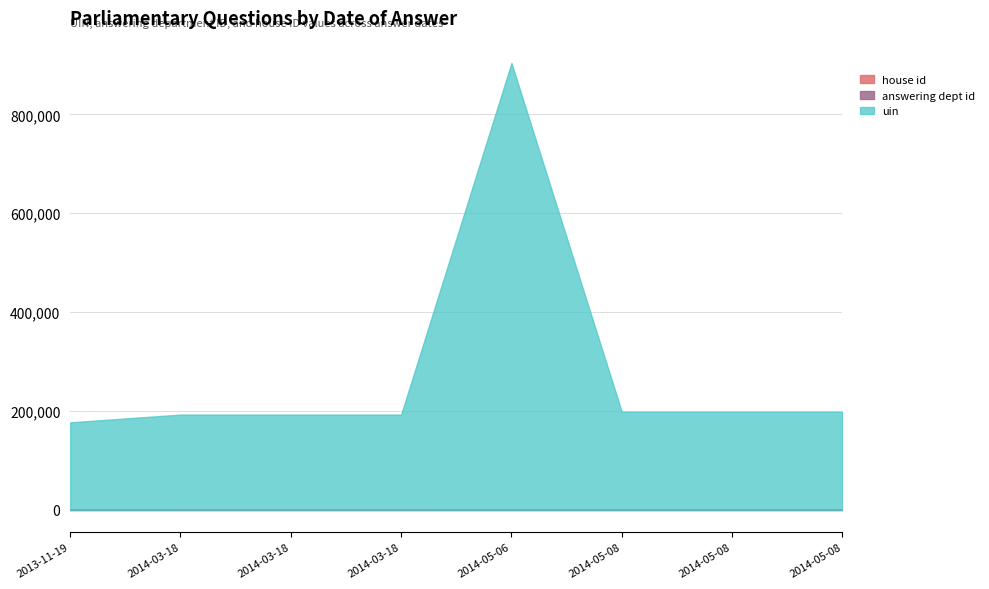

Which has a higher value, 2014-03-18 or 2014-05-06?

2014-05-06